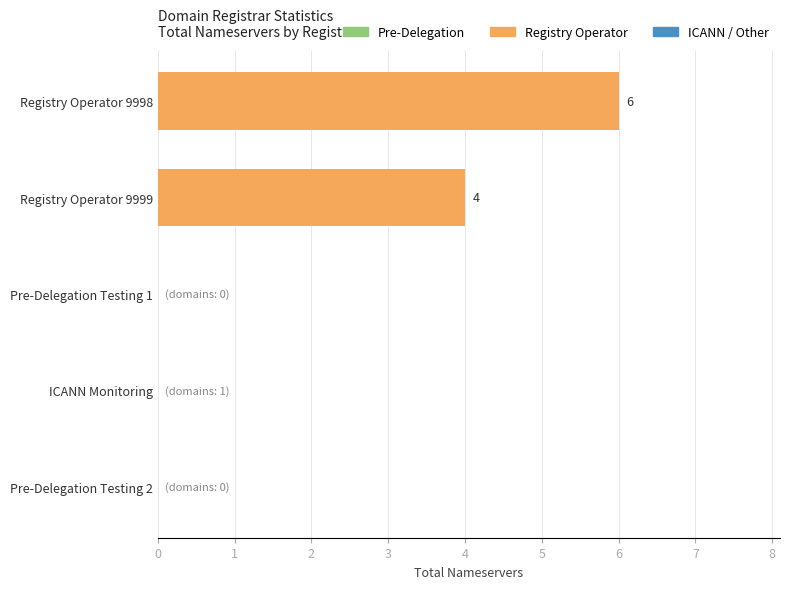

Between Pre-Delegation Testing 1 and Registry Operator 9999, which is larger?

Registry Operator 9999